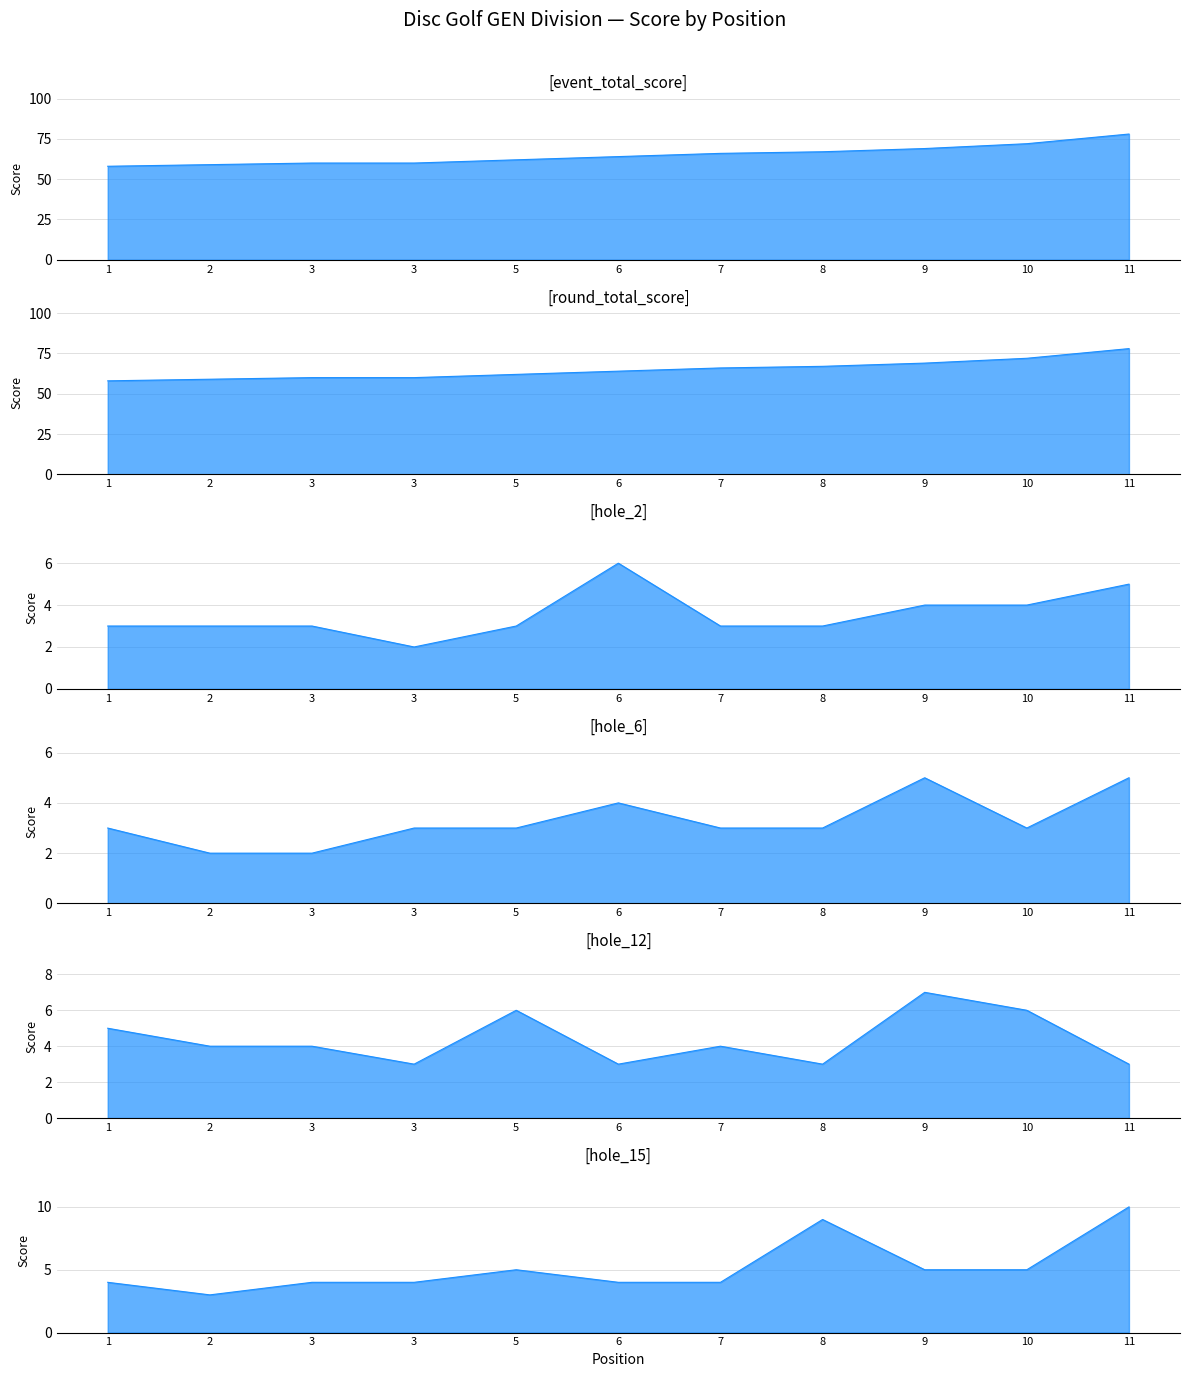

How many categories are shown in the chart?

11